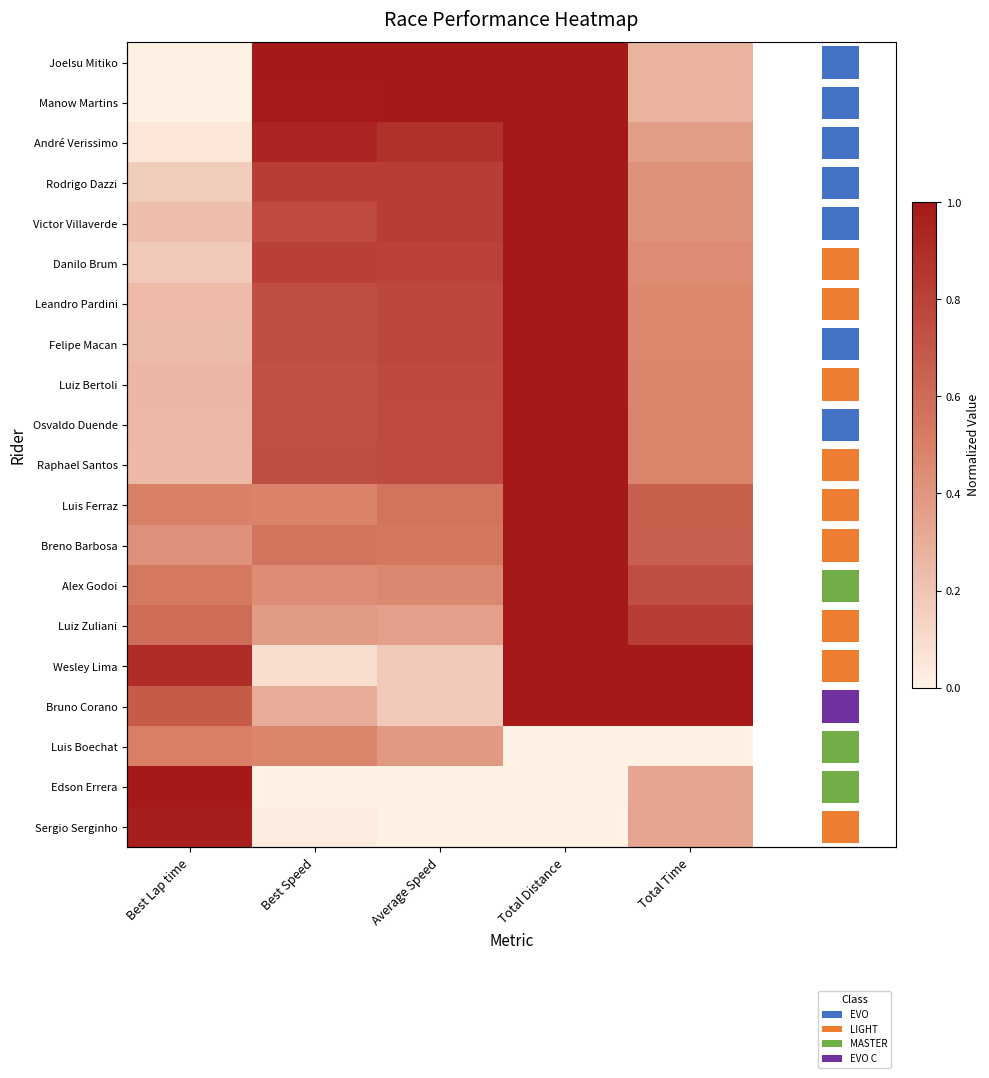

At which category does the chart reach its minimum across all series?

Best Lap time